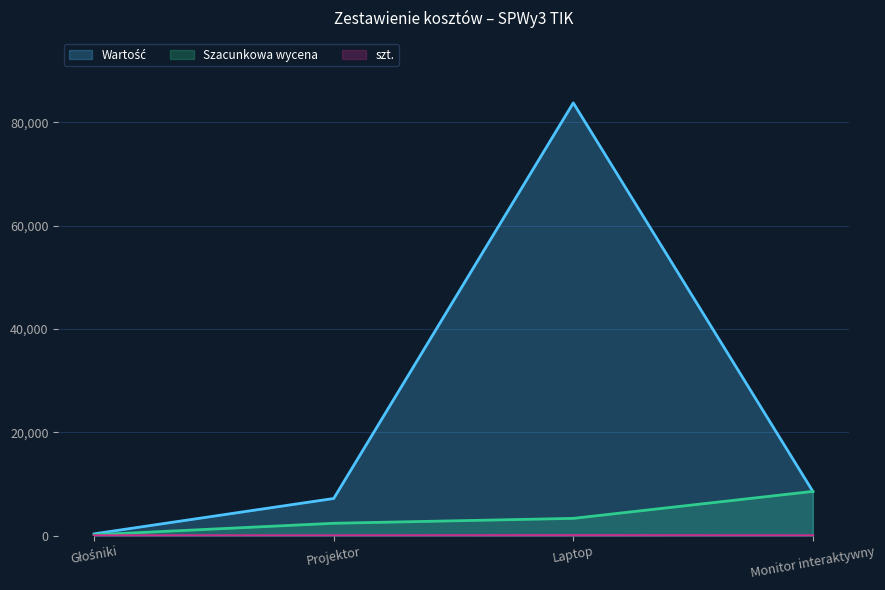

Read the Szacunkowa wycena value at Projektor.

2400